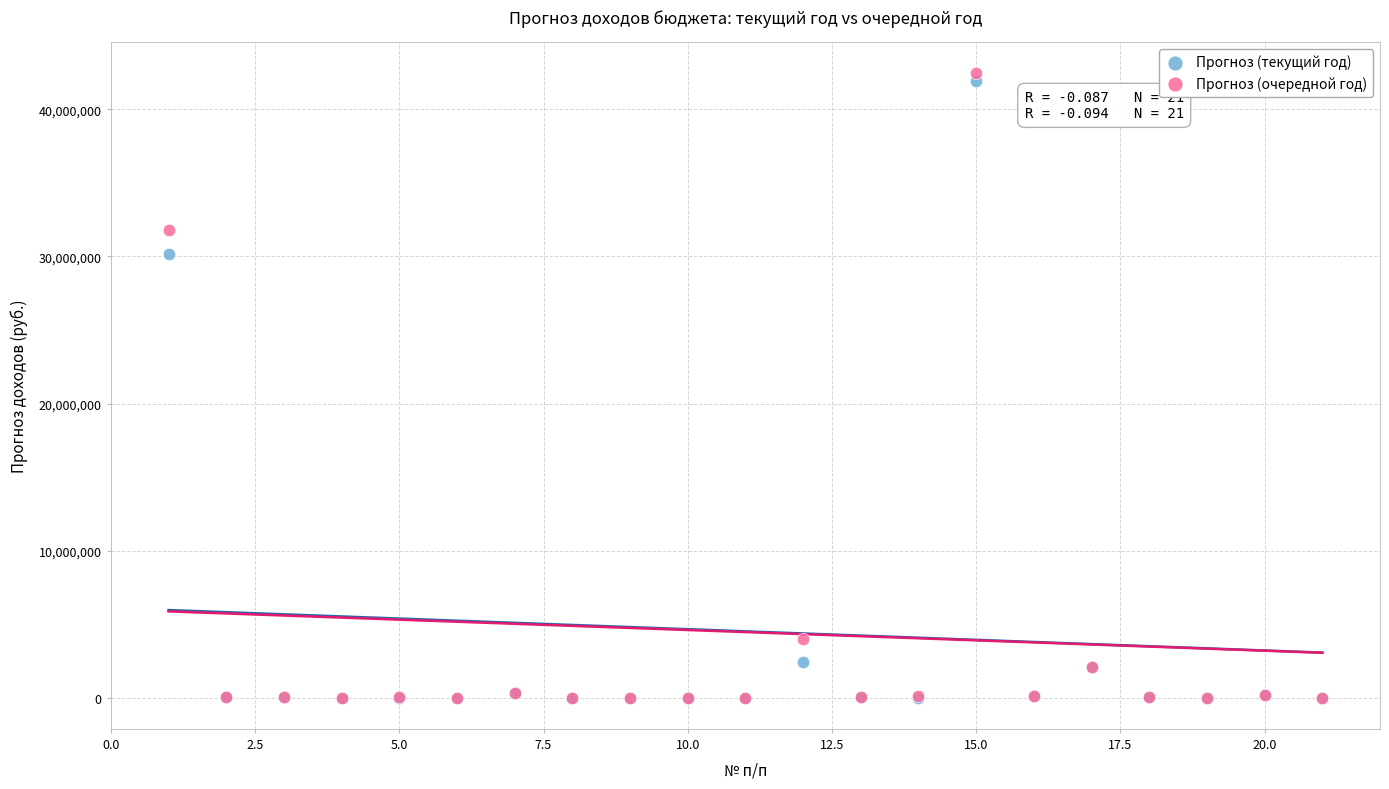

Across all series, what Y value is closest to 21223700?

30144911.4